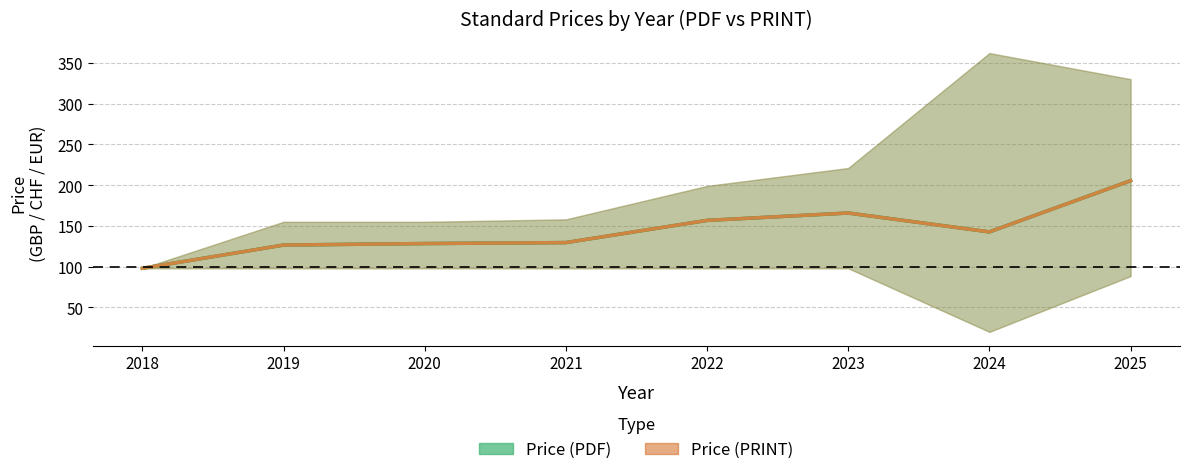

Reading left to right, list all the values displayed in this chart.

Price (PDF) mean: 98.0	126.5	128.3	129.5	156.8	165.8	142.6	205.5
Price (PRINT) mean: 98.0	126.5	128.3	129.5	156.8	165.8	142.6	205.5